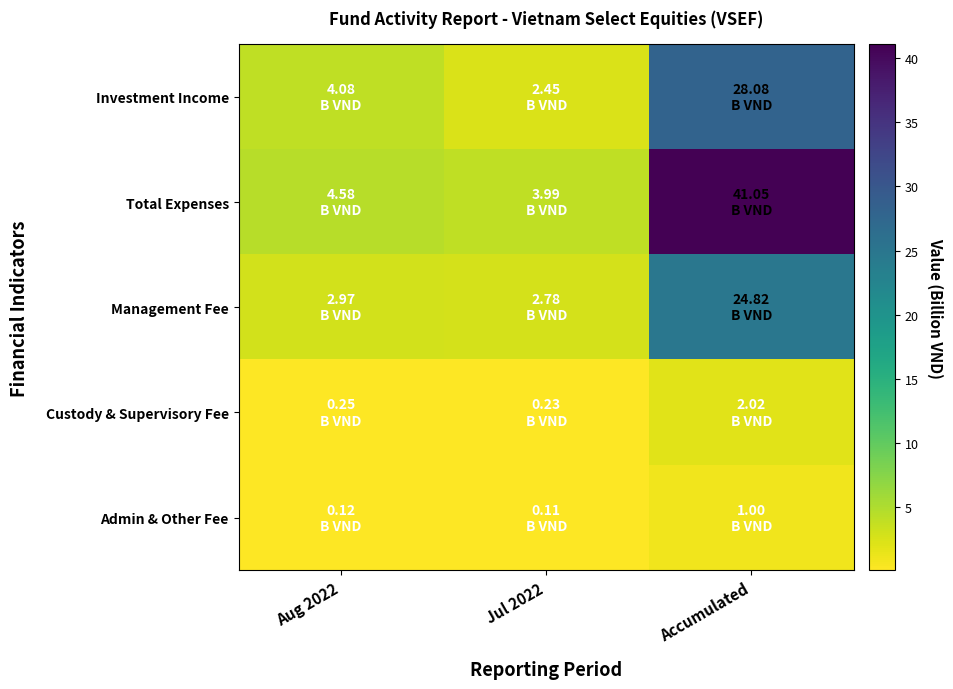

What is the smallest value displayed?

0.1